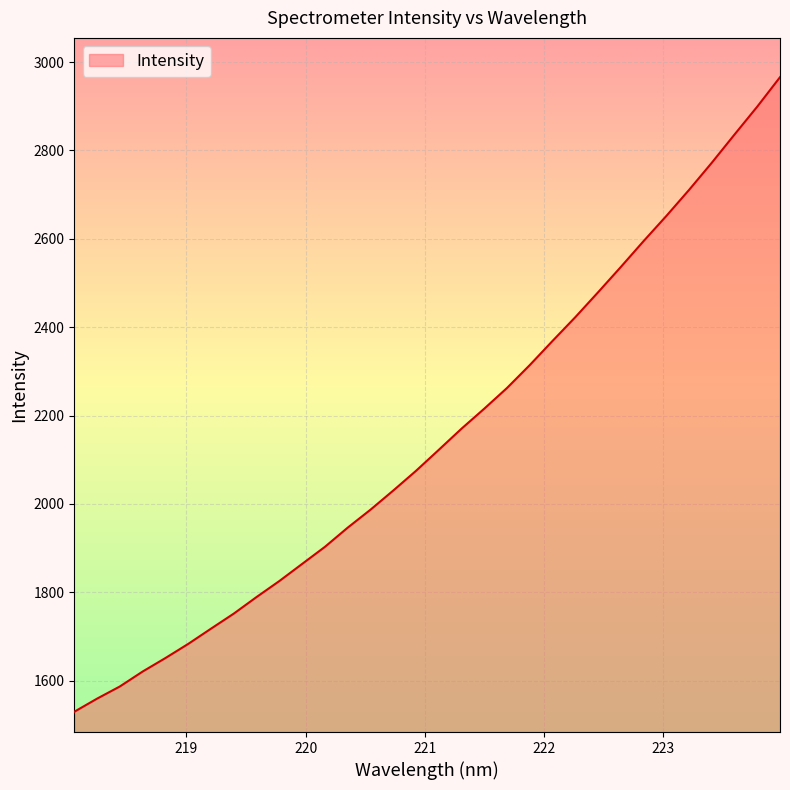

What is the sum of all values?

68843.0